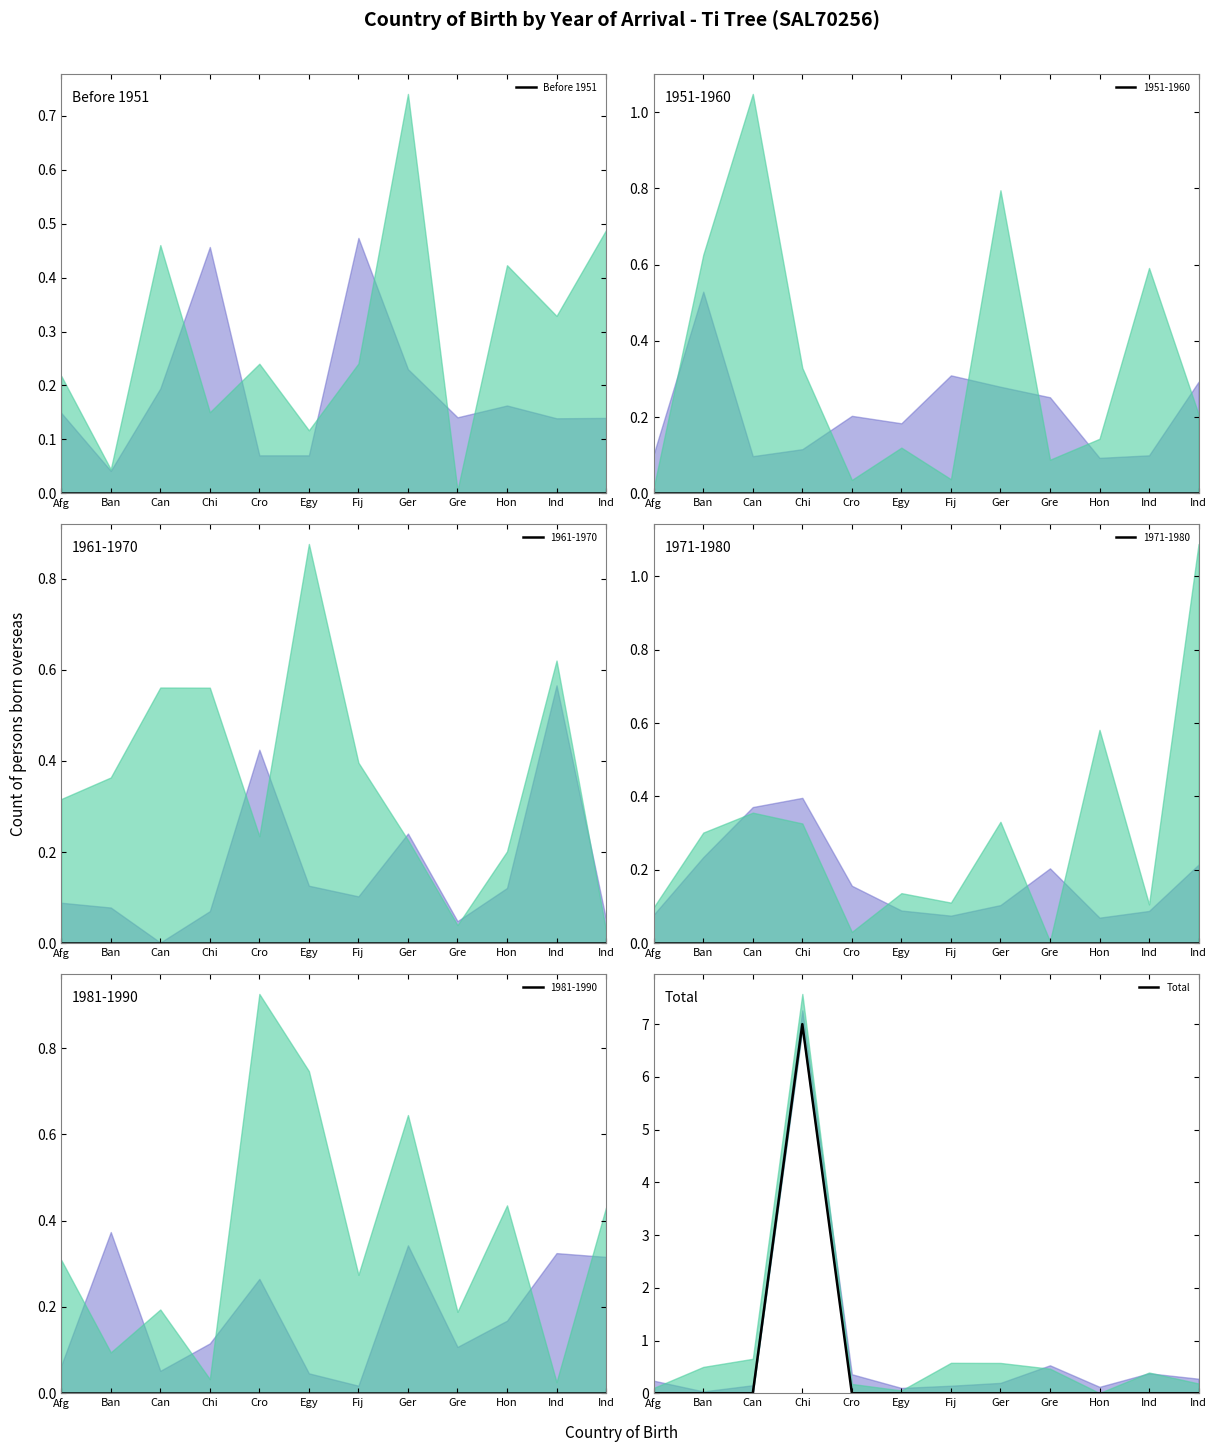

Count the number of categories in the chart.

12